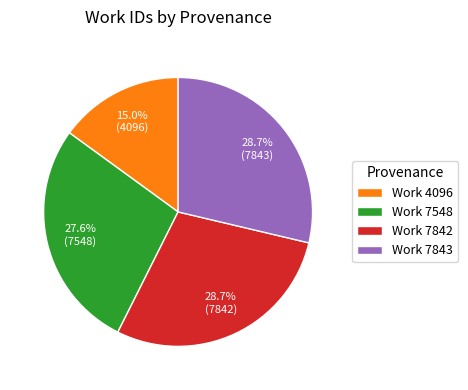

To the nearest percent, what is the average slice percentage?

25%